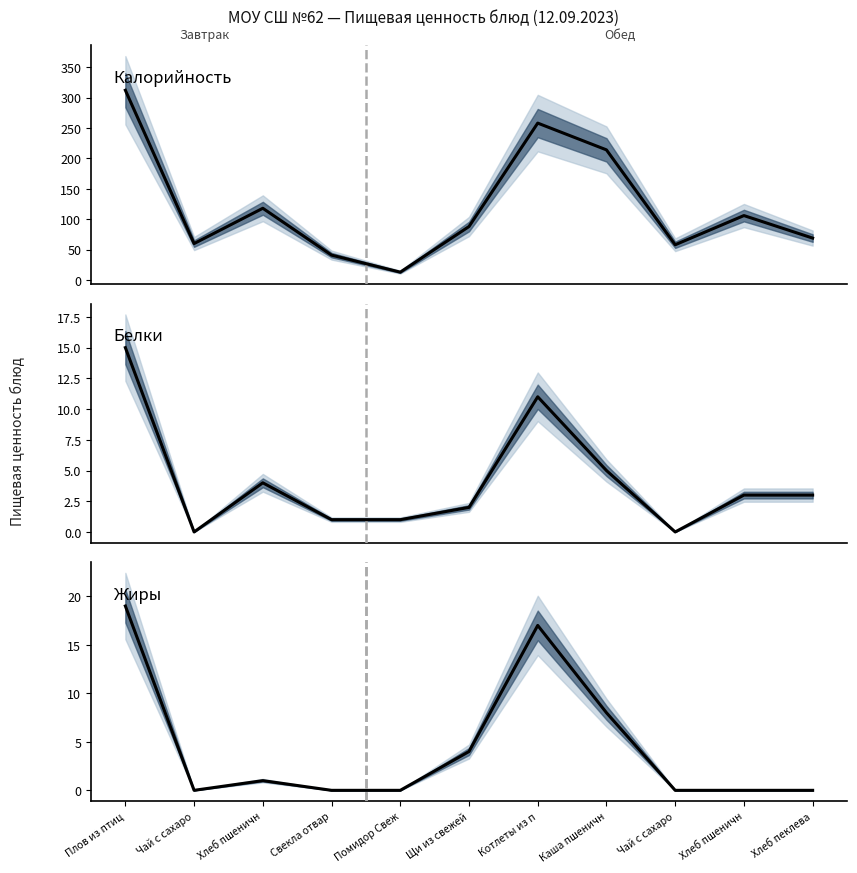

What is the sum of all Белки values?

45